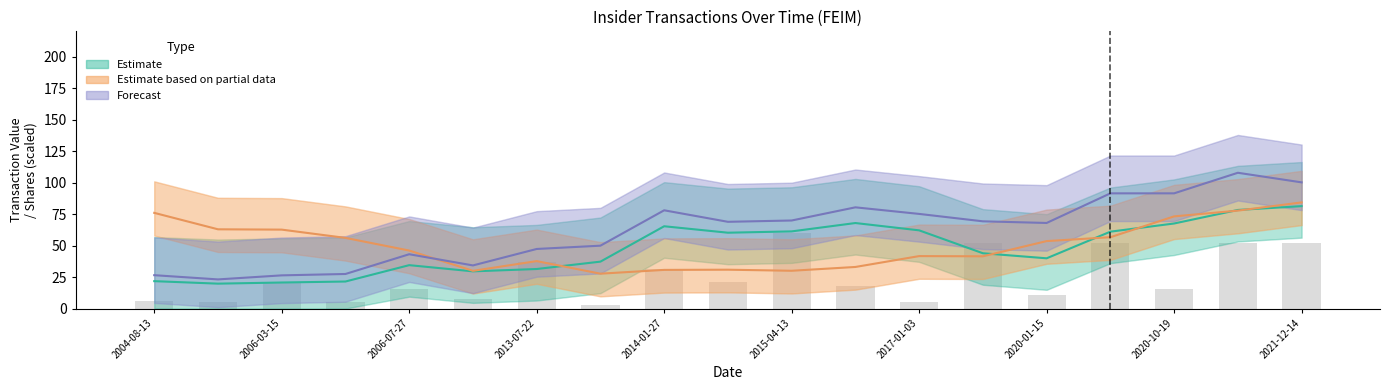

List the series in order of their peak value, highest first.

Forecast, Estimate based on partial data, Estimate